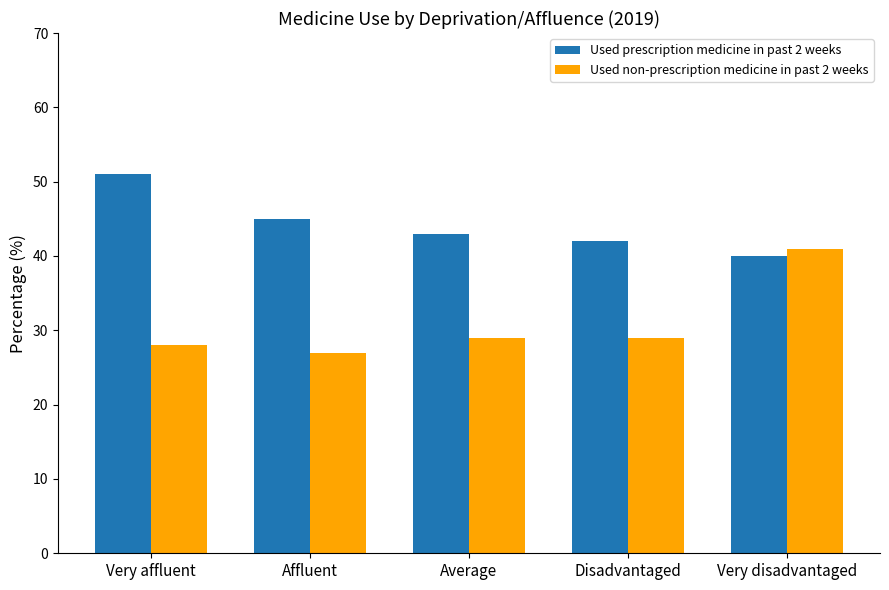

What is the difference between the second highest and minimum values in the Used prescription medicine in past 2 weeks series?

5